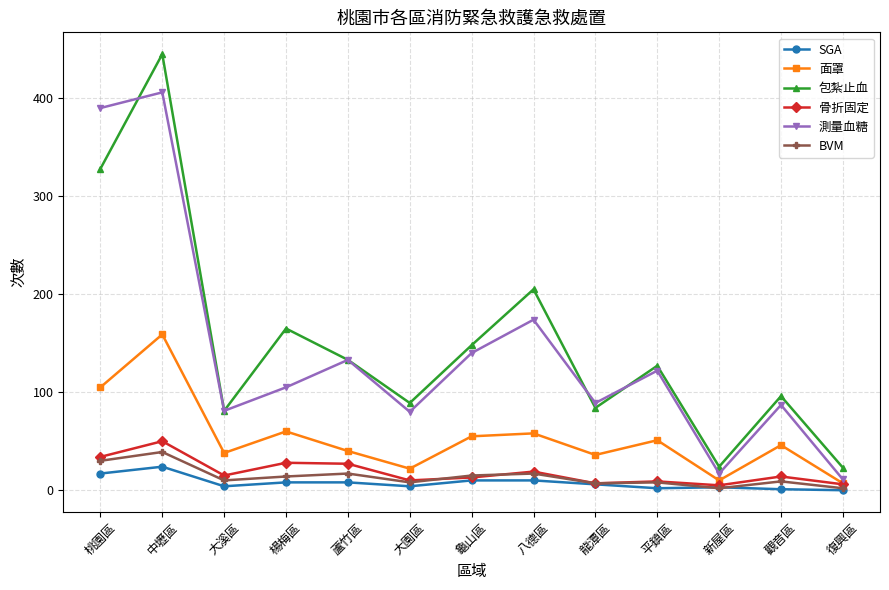

Is it true that 測量血糖 equals 260 at 中壢區?

False